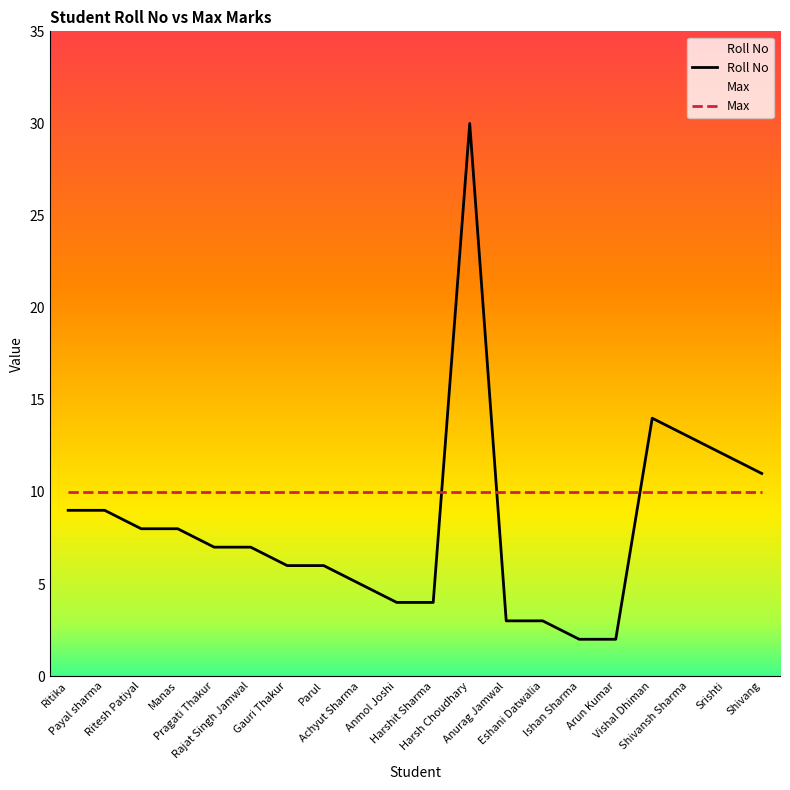

True or false: the data shows 13 at Shivansh Sharma.

True